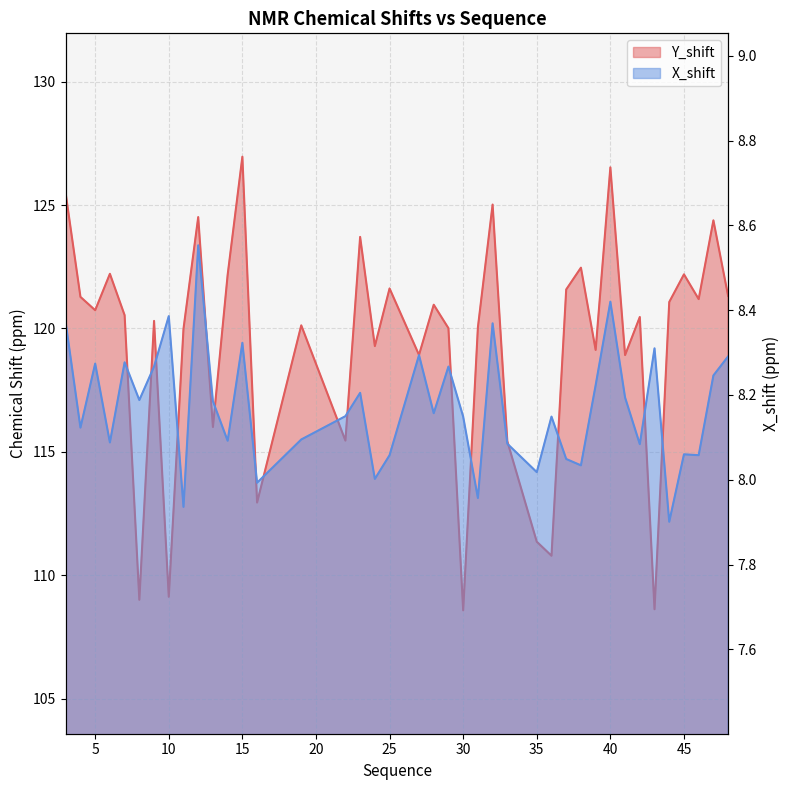

Reading right to left, transcribe all the data shown in this chart.

Y_shift: 121.3	124.4	121.2	122.2	121.1	108.6	120.5	118.9	126.5	119.1	122.5	121.6	110.8	111.4	115.4	125.0	120.0	108.6	120.0	121.0	118.9	121.6	119.3	123.7	115.5	120.1	112.9	127.0	122.2	116.0	124.5	120.0	109.1	120.3	109.0	120.5	122.2	120.7	121.3	125.5
X_shift: 8.3	8.2	8.1	8.1	7.9	8.3	8.1	8.2	8.4	8.2	8.0	8.0	8.1	8.0	8.1	8.4	8.0	8.1	8.3	8.2	8.3	8.1	8.0	8.2	8.2	8.1	8.0	8.3	8.1	8.2	8.6	7.9	8.4	8.3	8.2	8.3	8.1	8.3	8.1	8.4